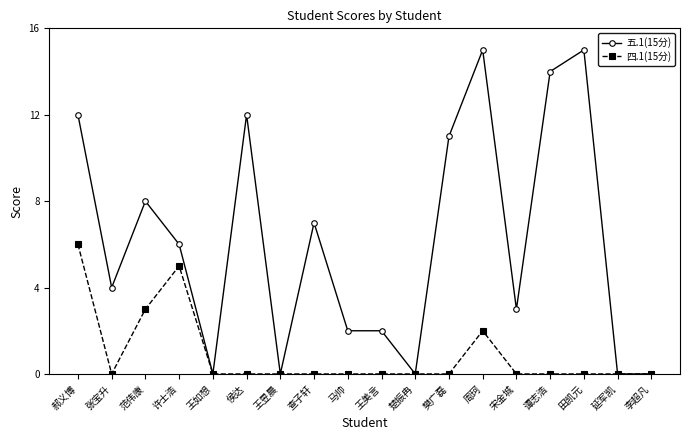

Which series has the largest total across all categories?

五.1(15分)